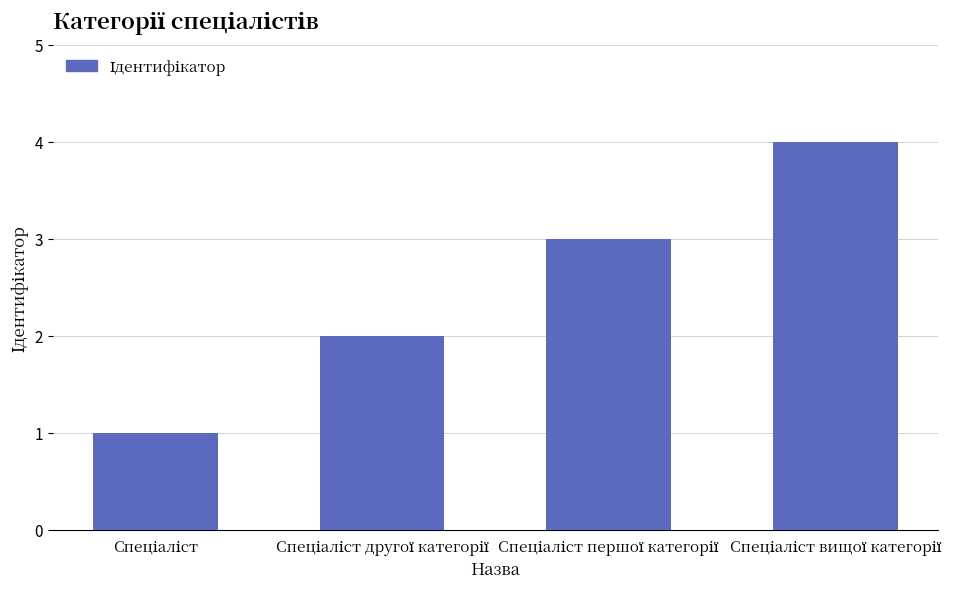

What is the greatest value displayed?

4